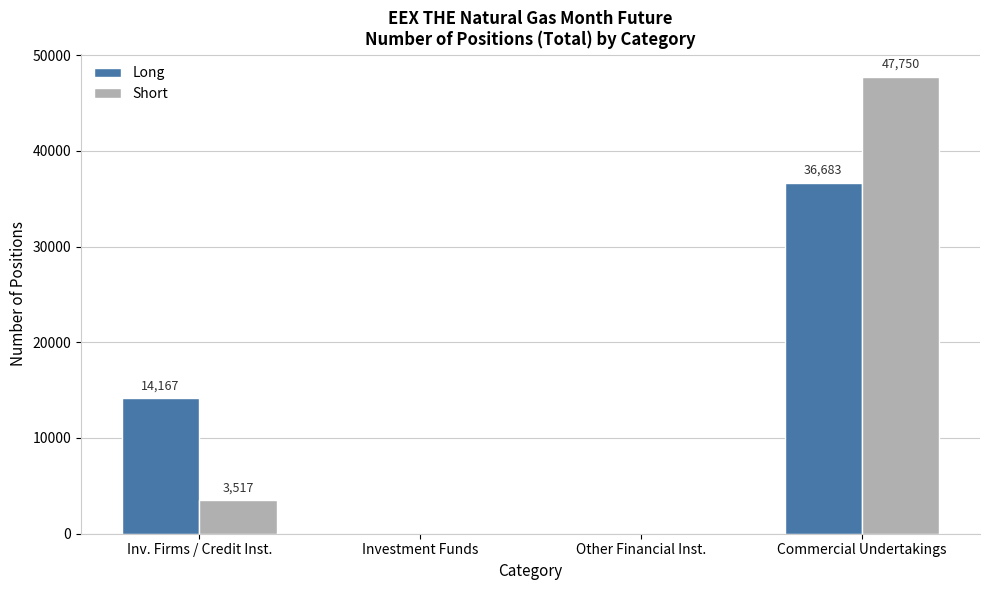

Read the Short value at Commercial Undertakings, to the nearest 50.

47750